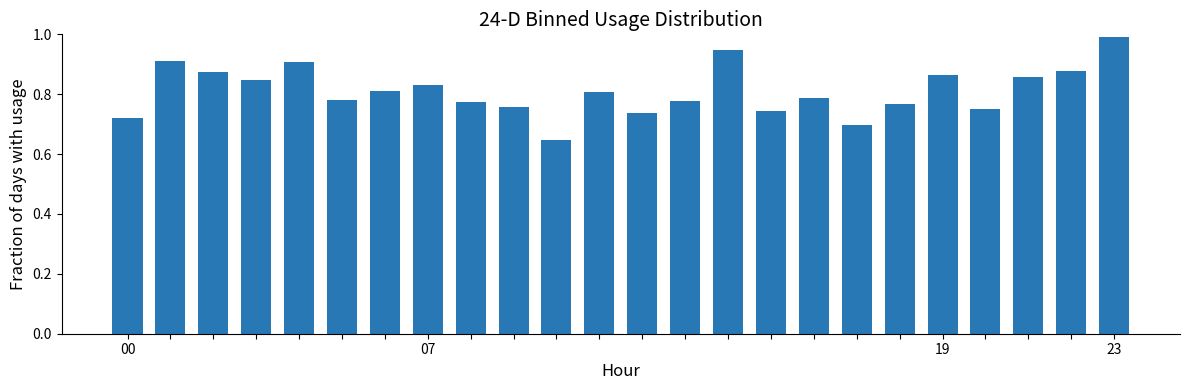

What is the greatest value displayed?

1.0